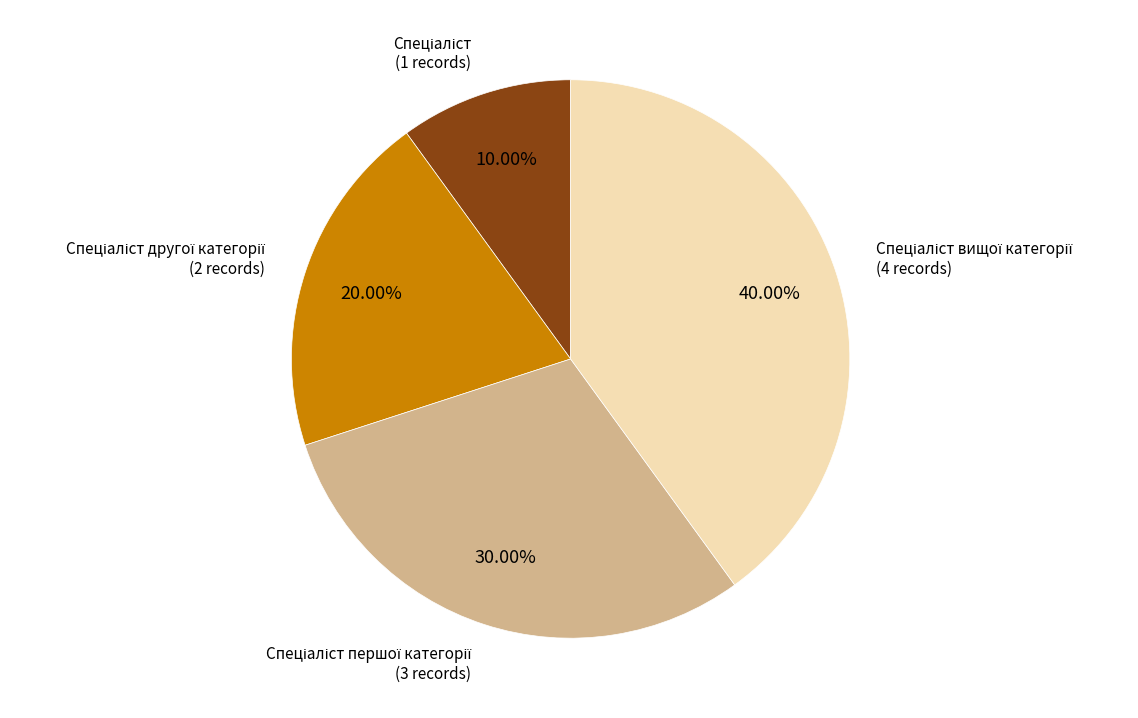

Is there any slice that represents more than half of the pie?

No